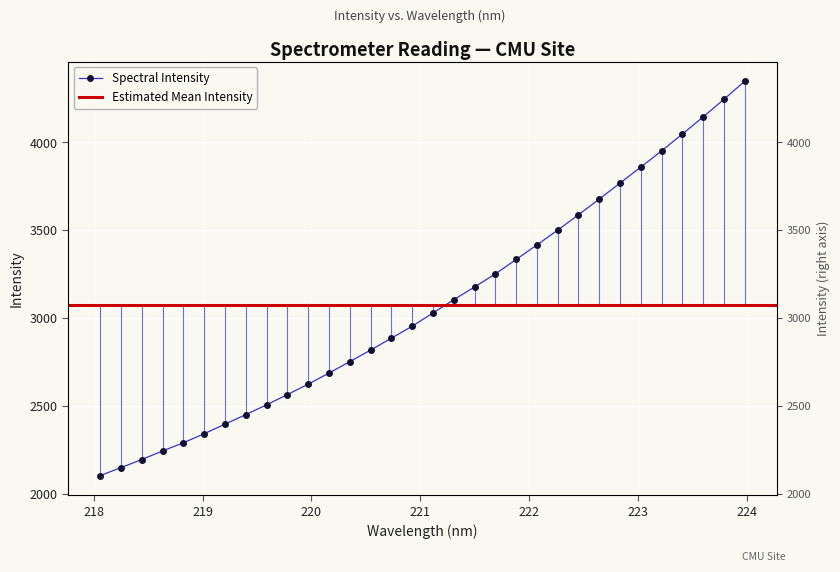

Is it true that the value at 221.3083 is 759.5?

False